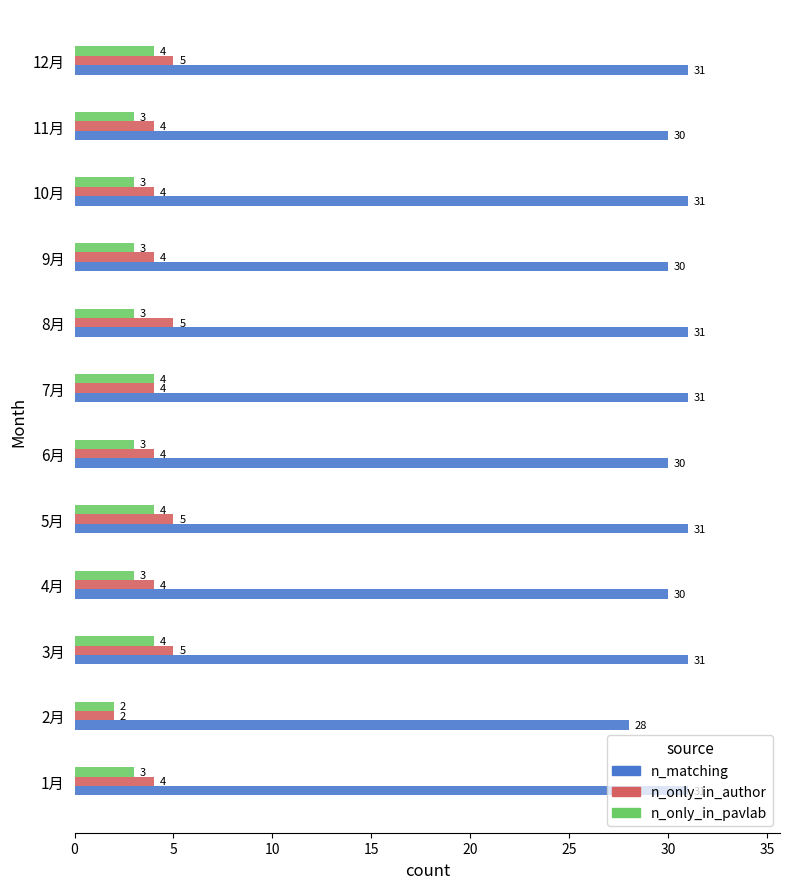

What is the spread (max minus min) of values at 10月?

28